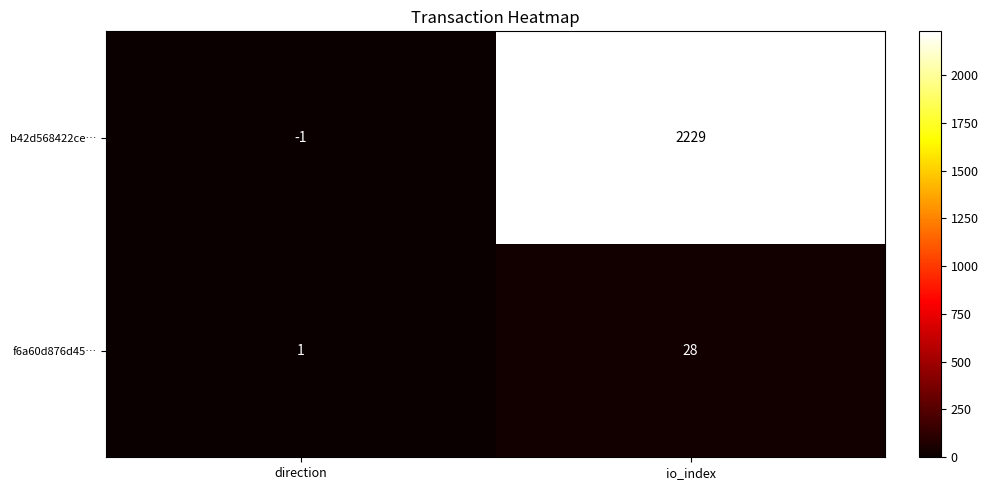

Reading right to left, list all the values displayed in this chart.

b42d568422ce…: io_index=2229	direction=-1
f6a60d876d45…: io_index=28	direction=1